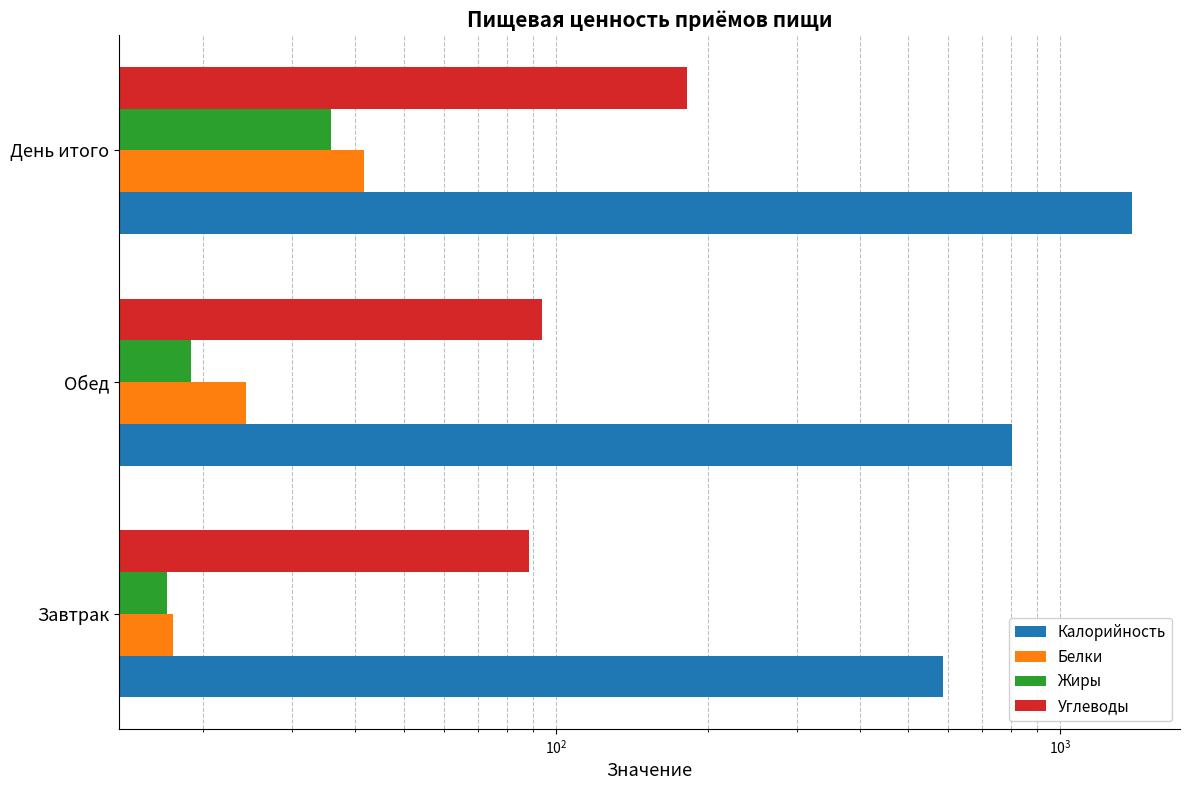

How many data points in Калорийность are above 801?

2